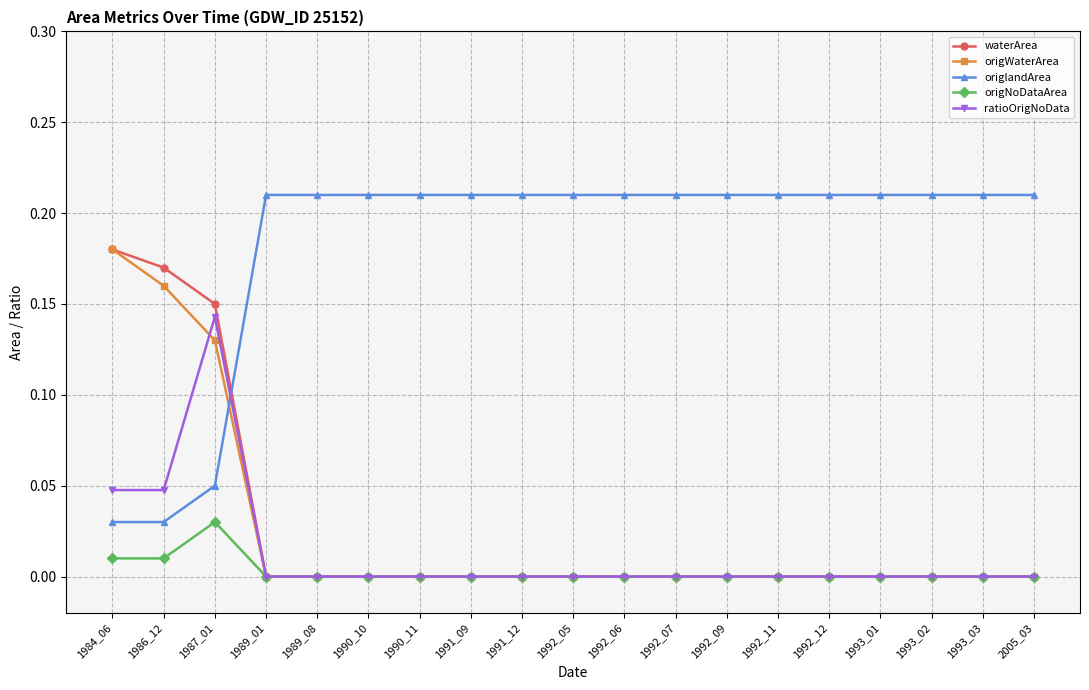

The value of origlandArea at 1992_11 is 0.3. True or false?

False